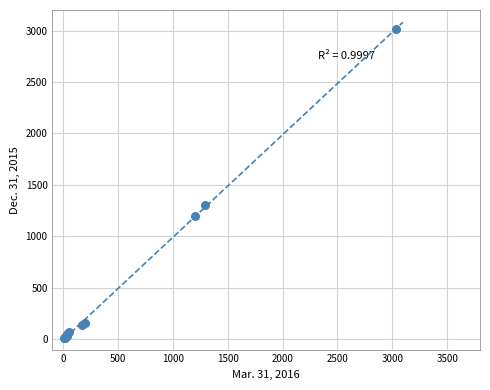

What Y value in the scatter plot is closest to 1509?

1303.2